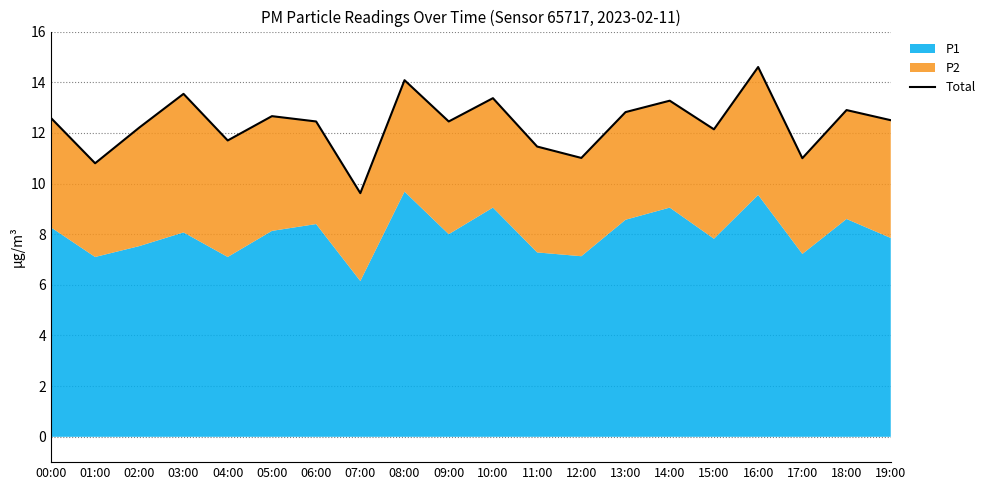

The chart shows a value of 13.5 at 03:00. True or false?

True